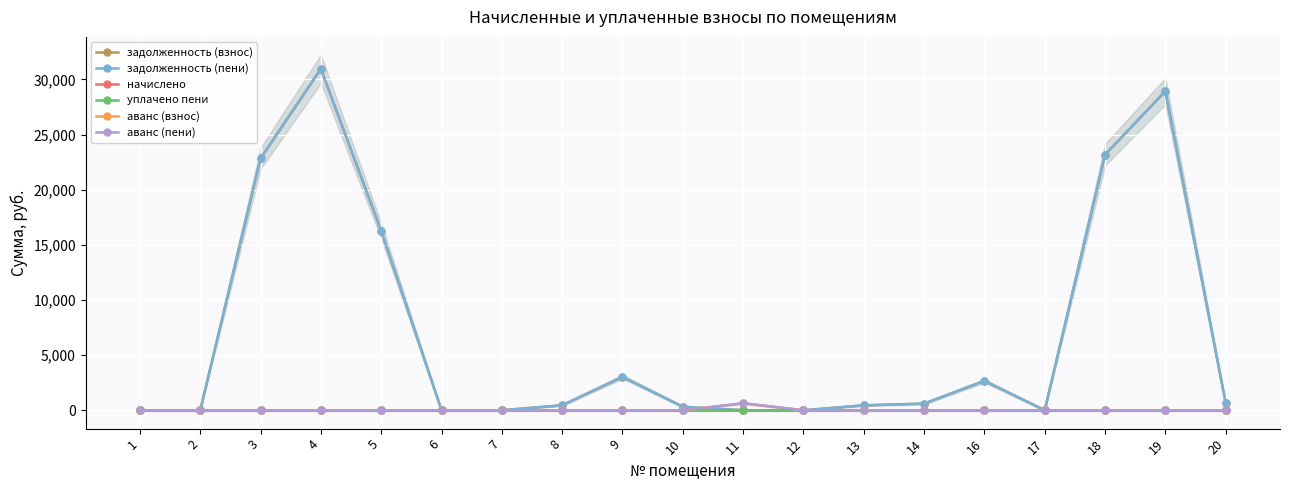

In аванс (пени), how many points are higher than both neighbors (excluding endpoints)?

1